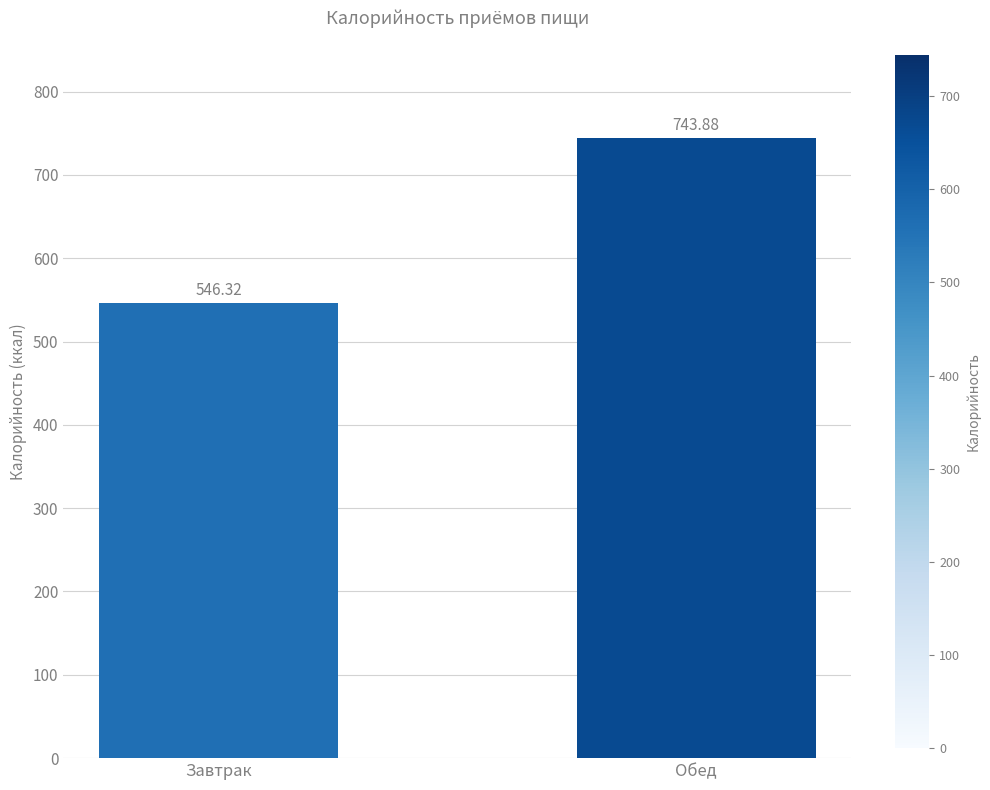

What is the label of the 2nd bar from the left?

Обед